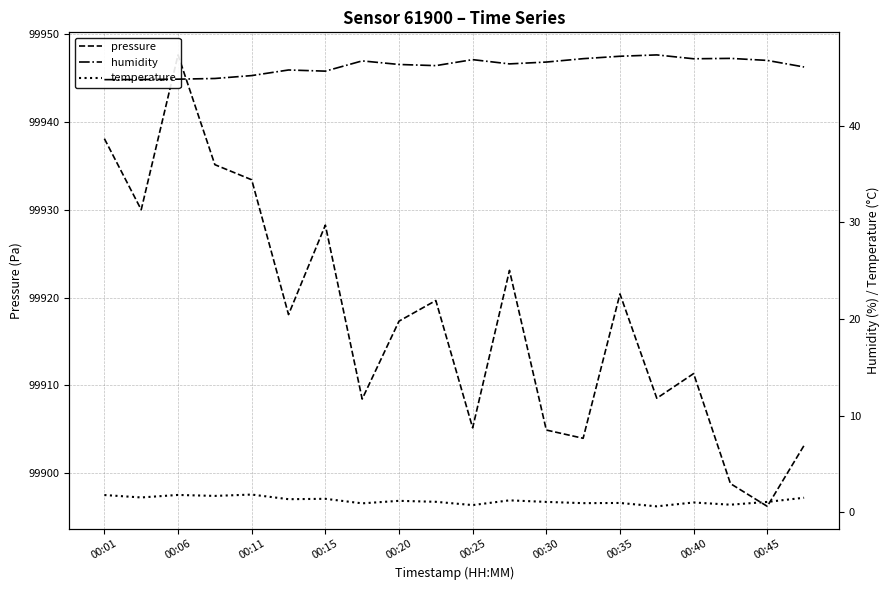

Is the value of temperature at 00:30 greater than the value of humidity at 00:15?

No